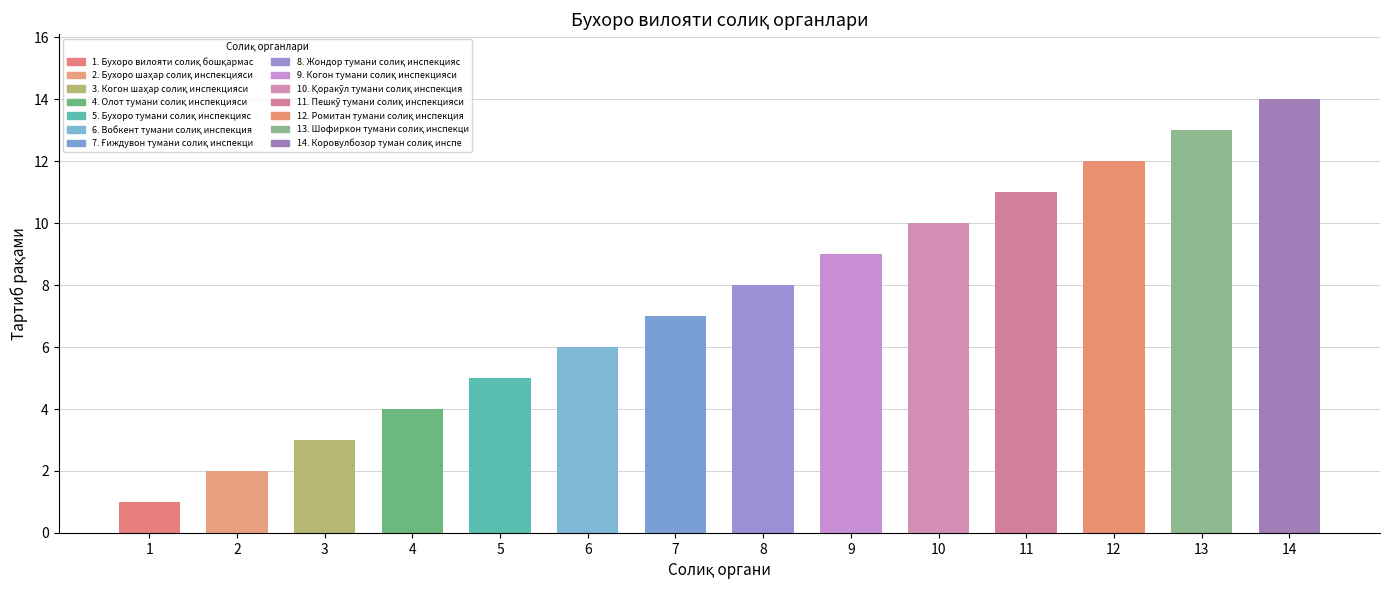

List the labels in order of value, largest first.

14, 13, 12, 11, 10, 9, 8, 7, 6, 5, 4, 3, 2, 1